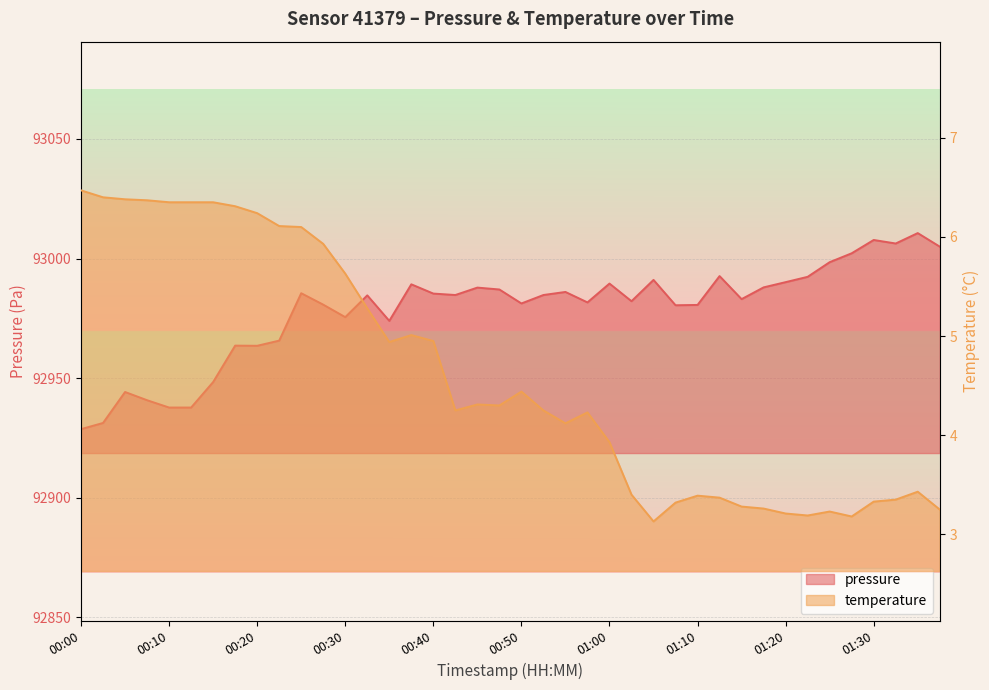

What is the difference between the second highest and minimum values in the pressure series?

79.1